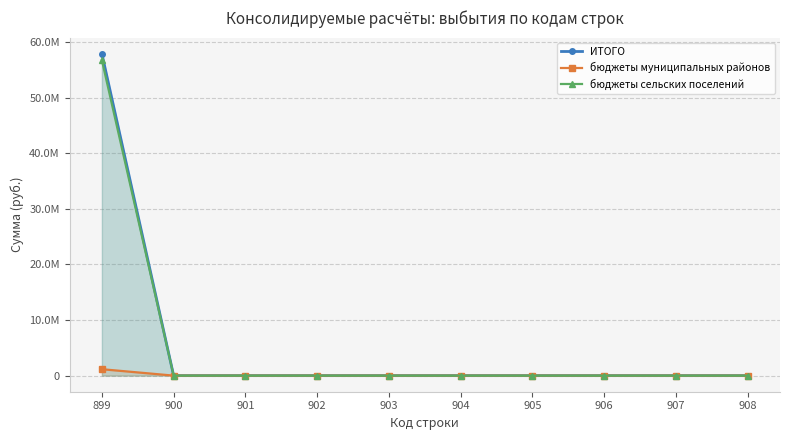

At which category is the sum across all series the highest?

899